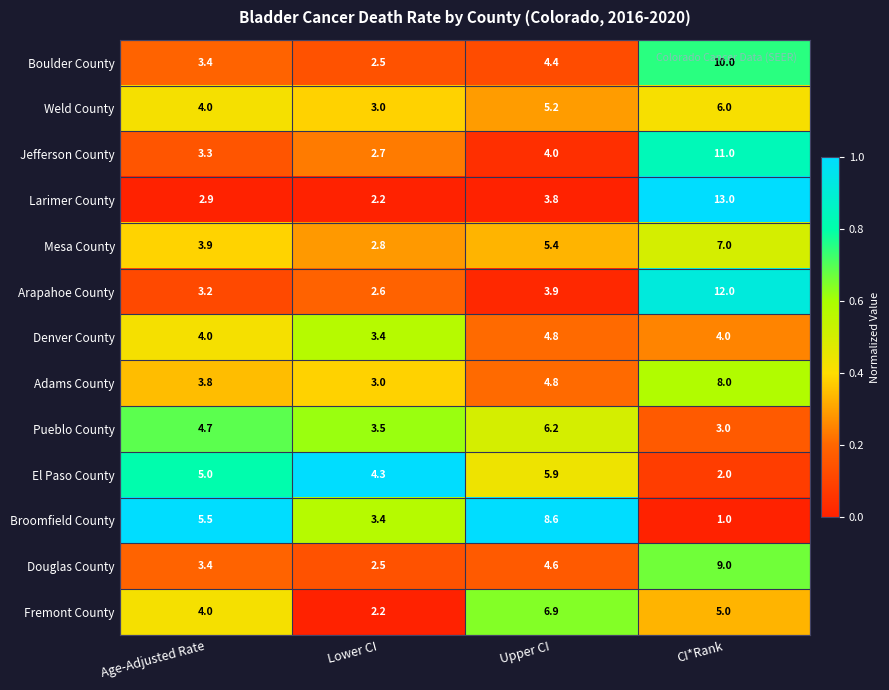

List the labels in order of Weld County value, largest first.

CI*Rank, Upper CI, Age-Adjusted Rate, Lower CI